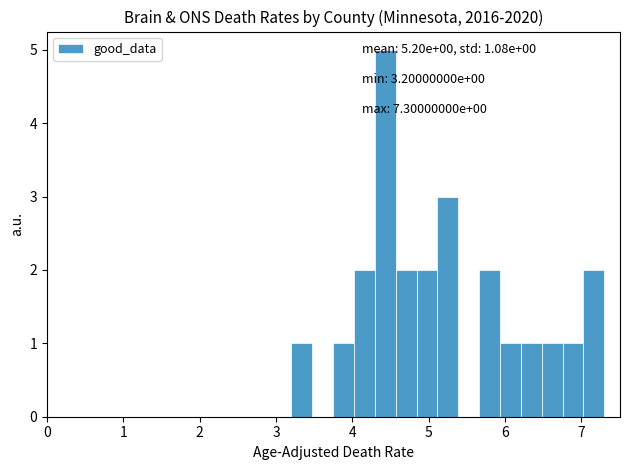

Read against the x-axis, roughly where is the centre of the tallest bar?

4.4